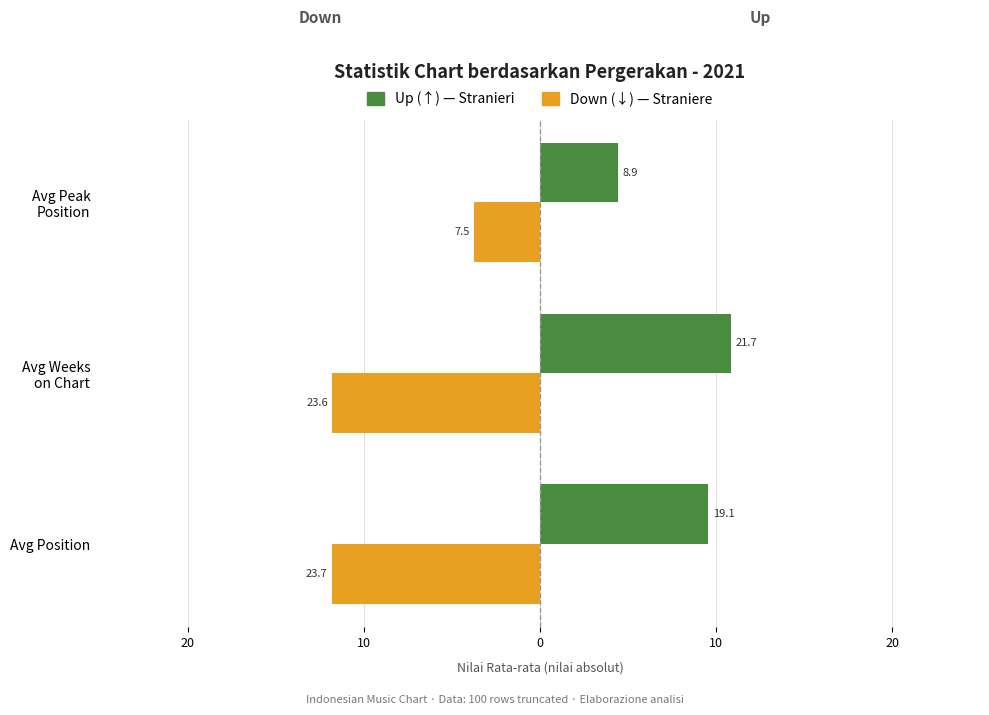

The Down (↓) series shows -11.9 at Avg Peak Position. True or false?

False